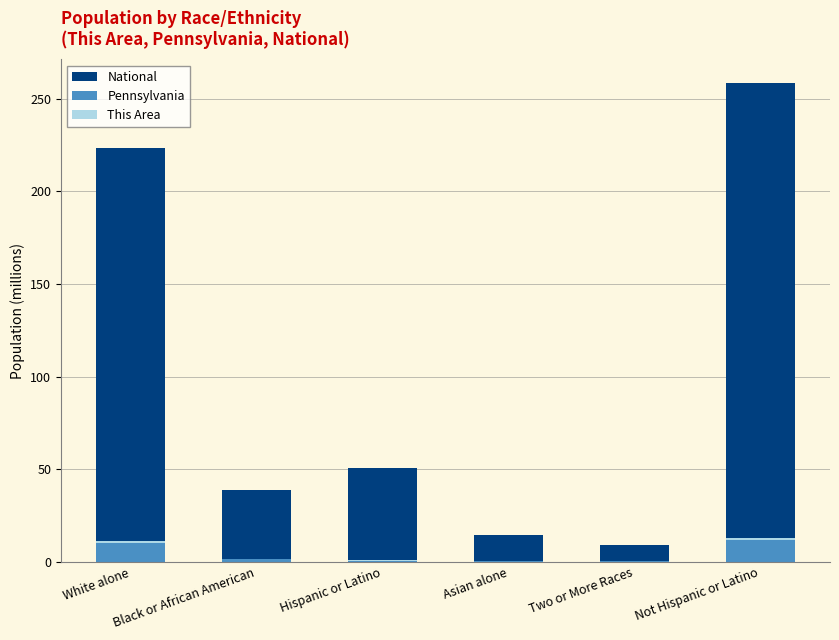

Which series has the widest spread of values?

National